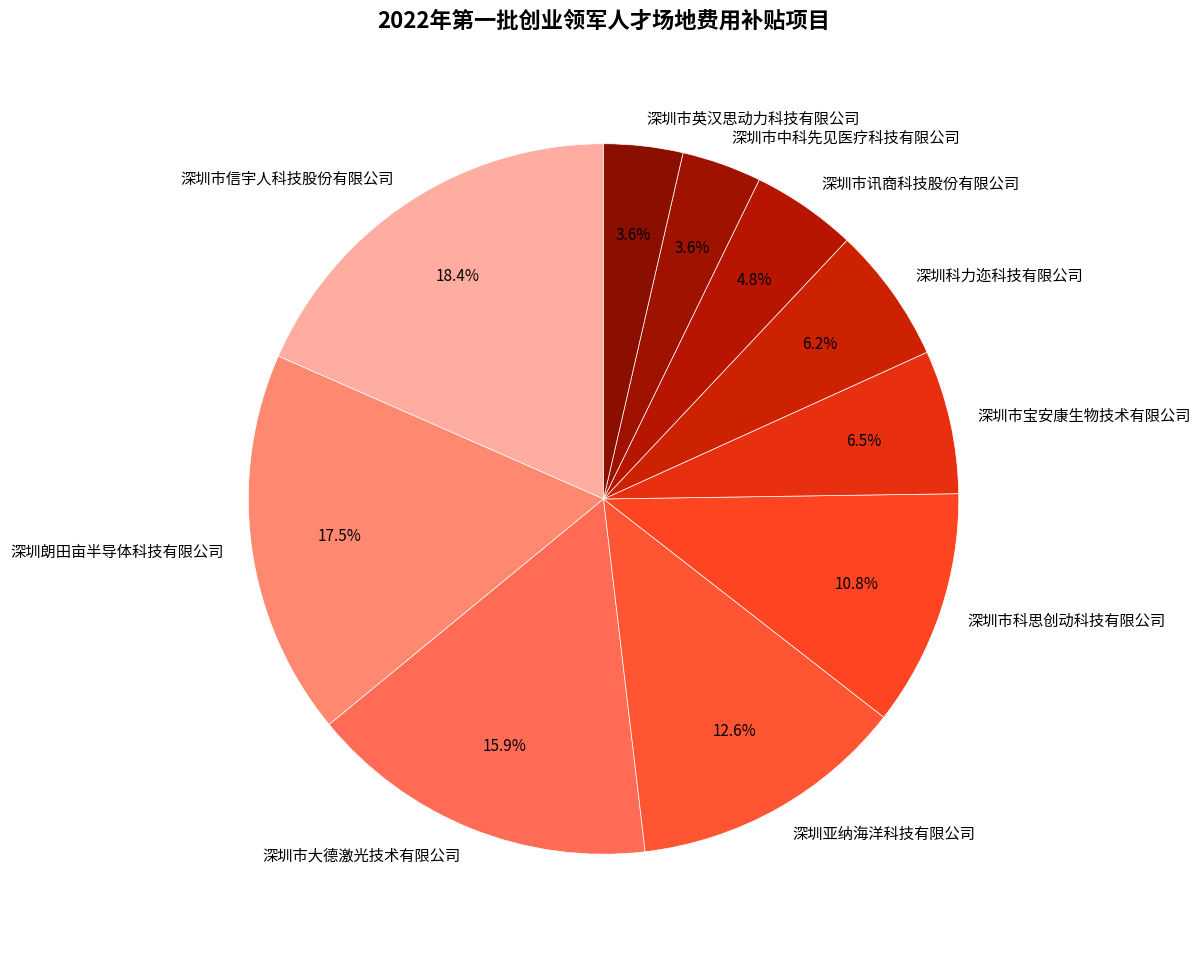

Which has a higher value, 深圳市英汉思动力科技有限公司 or 深圳市宝安康生物技术有限公司?

深圳市宝安康生物技术有限公司